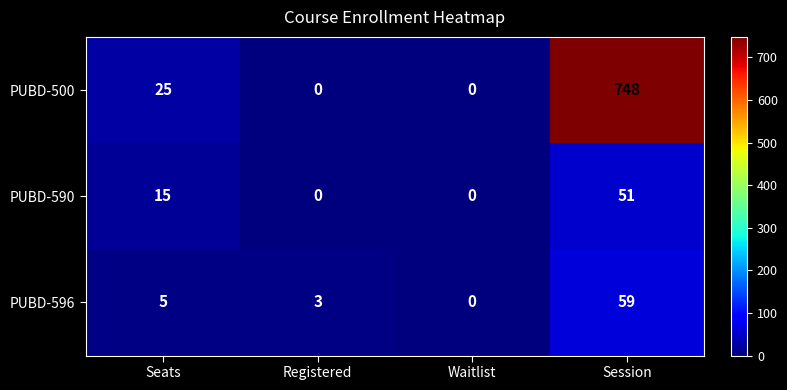

At which category is the sum across all series the highest?

Session